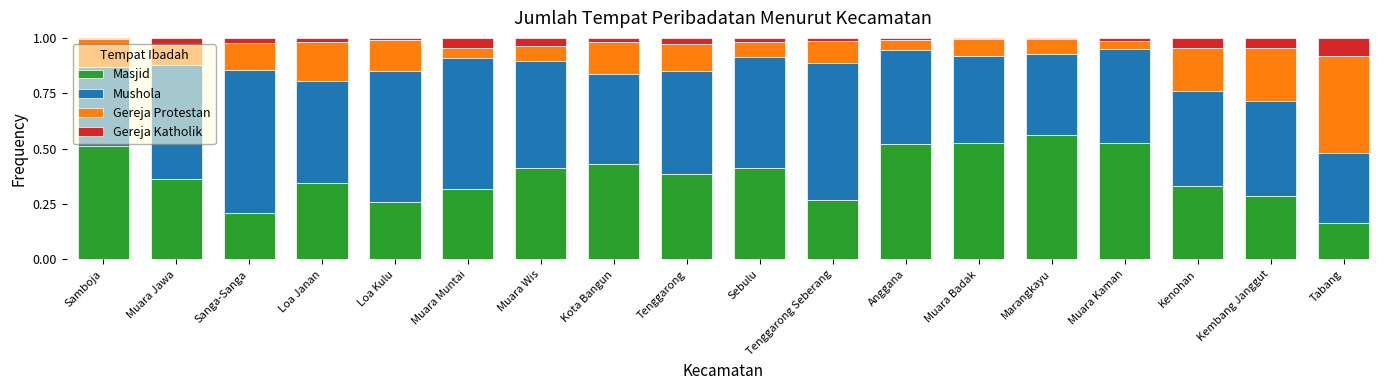

The Masjid series shows 0.8 at Samboja. True or false?

False